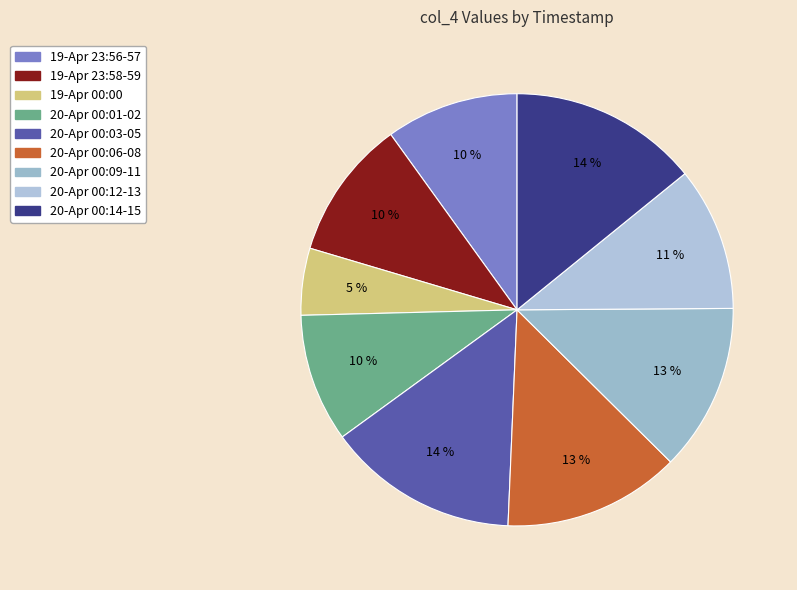

Is there any slice that represents more than half of the pie?

No